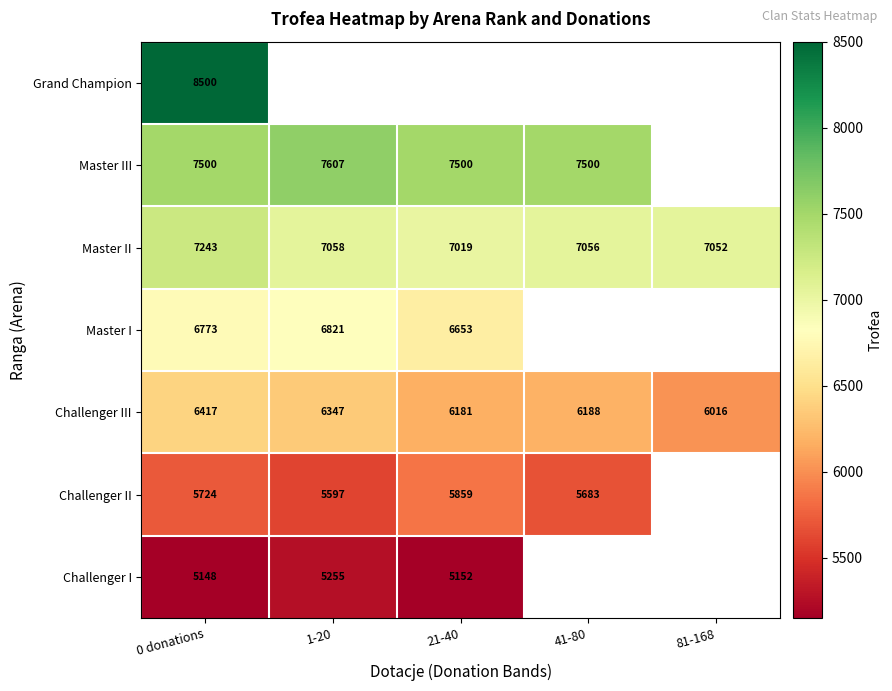

The value of Challenger I at 0 donations is 5148. True or false?

True